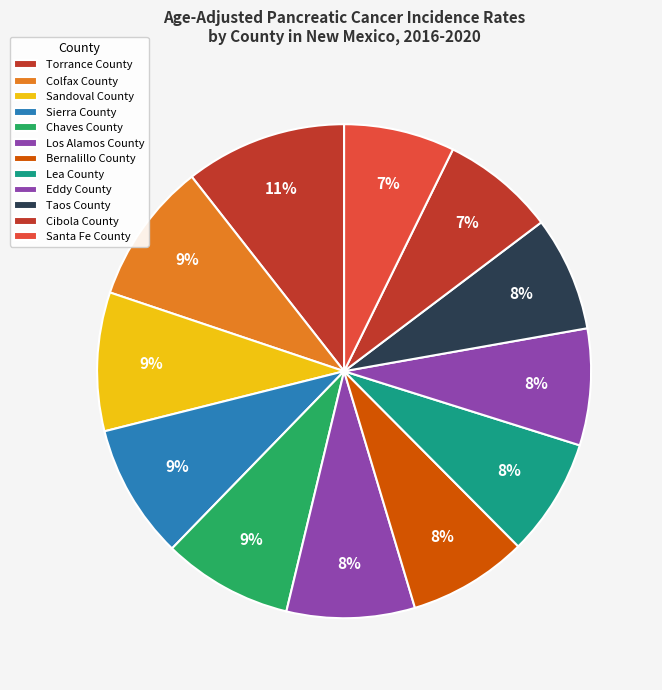

To the nearest percent, what portion does Cibola County represent?

7%